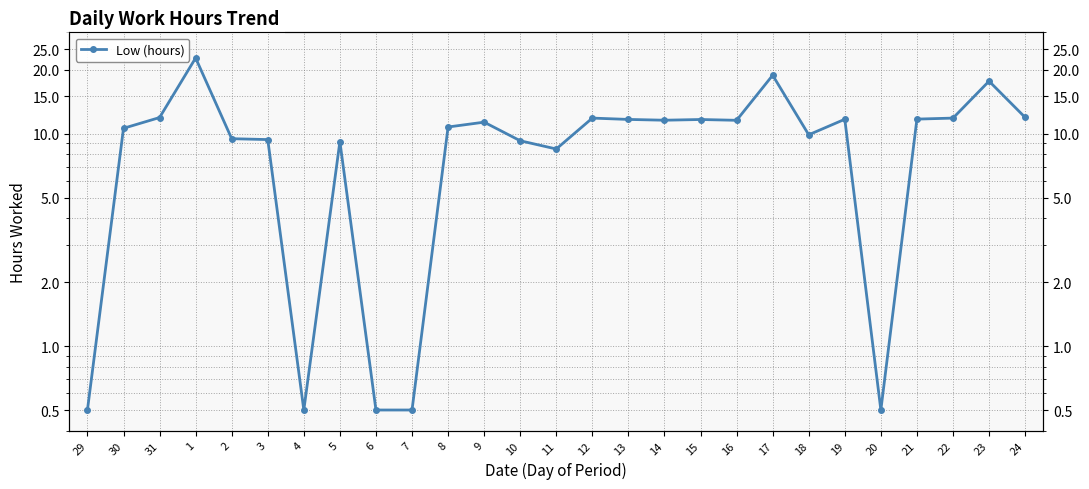

What is the smallest value displayed?

0.5